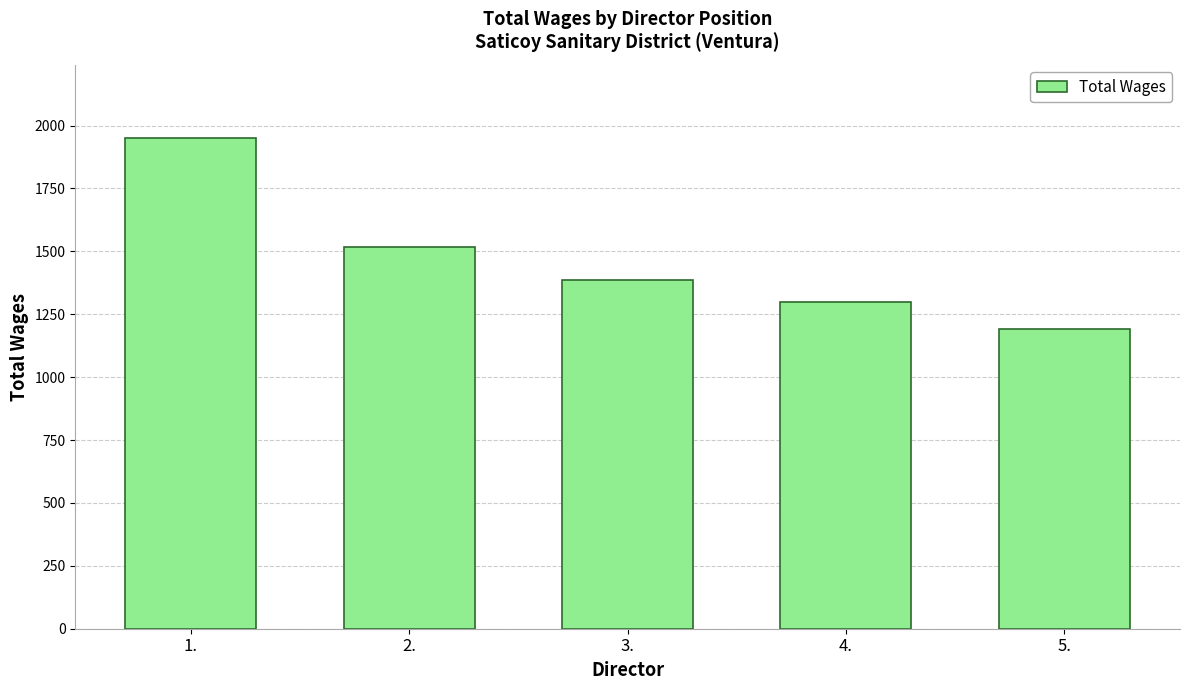

Approximately how many times larger is the value at 1. compared to 2.?

1.3